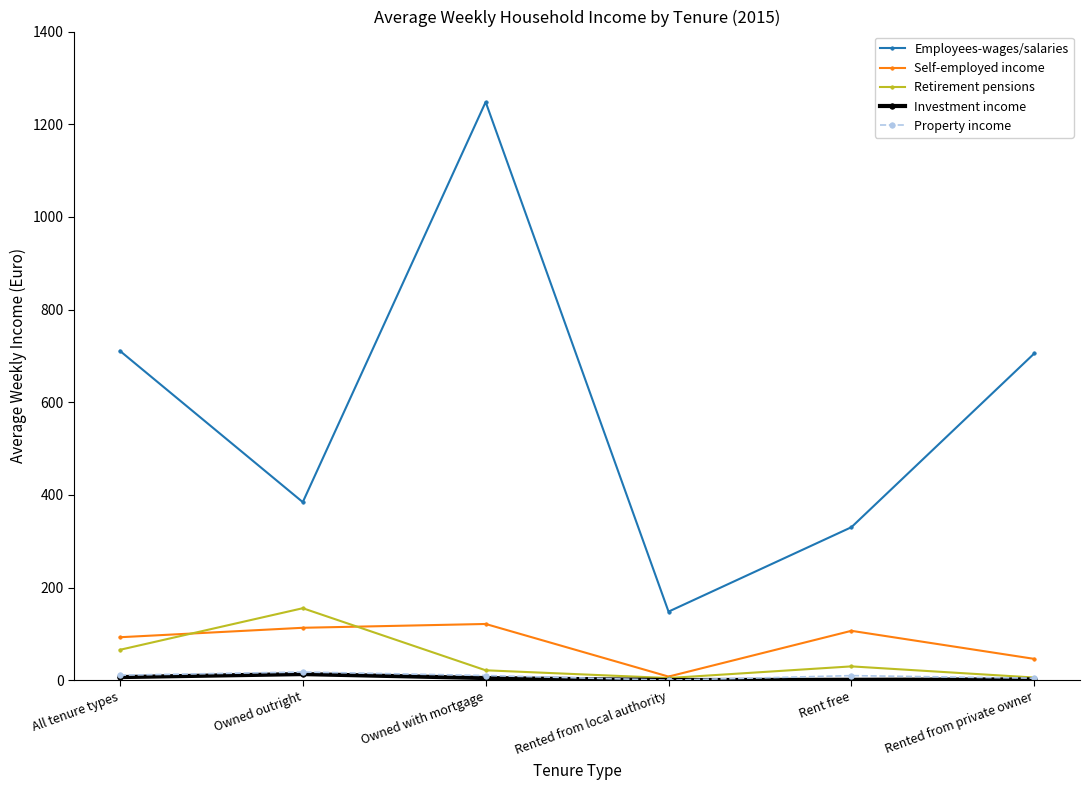

What is the sum of the Property income values at Owned outright and Owned with mortgage?

27.7